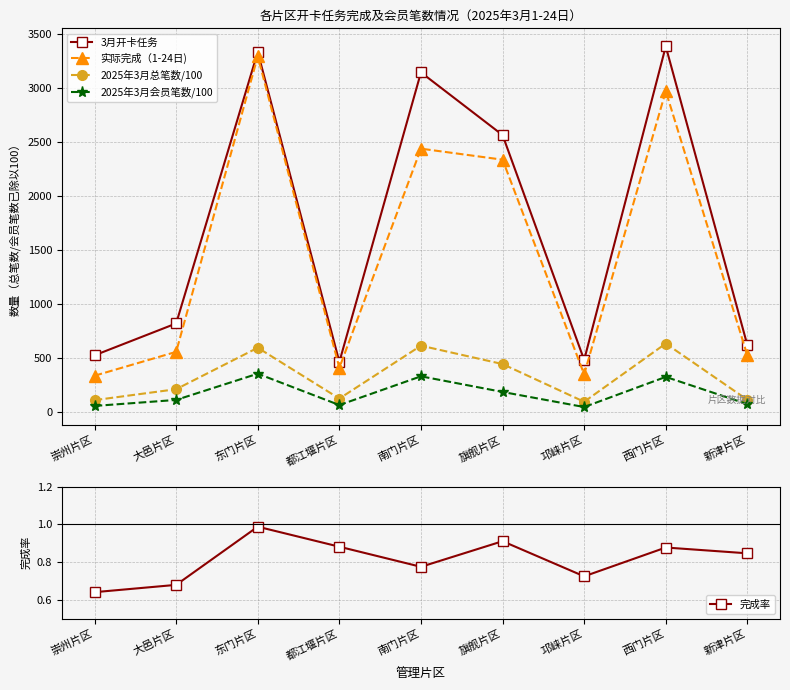

At which category does 2025年3月总笔数/100 reach its first local peak?

东门片区